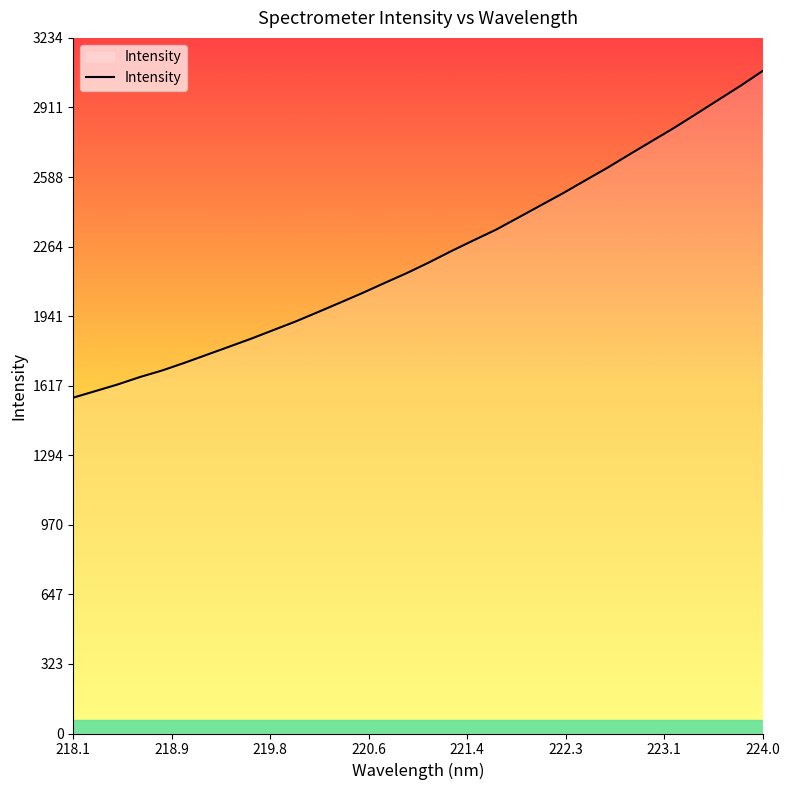

What is the average value?

2221.8